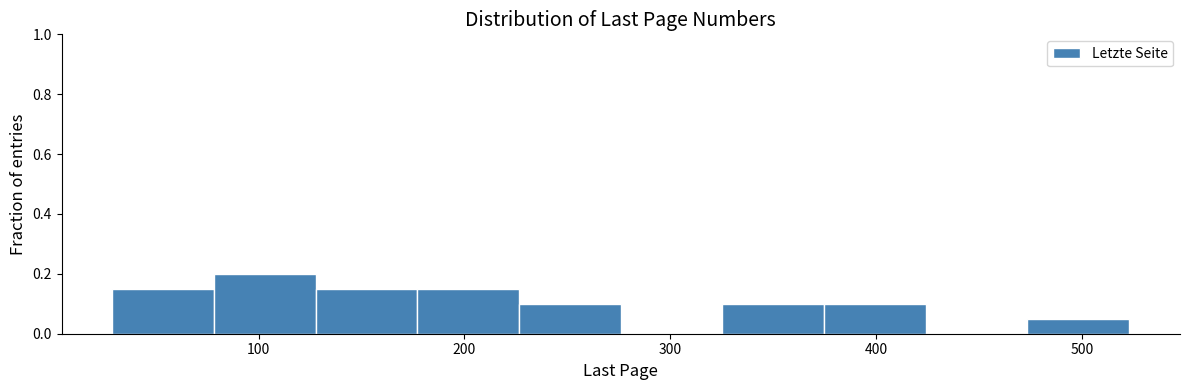

Reading left to right, transcribe this chart: for each bar, give the range it covers on the x-axis and its height. Neither the bar edges nor the heights are printed on the chart, so give them approximately, as read against the axes.

30 to 80: 0.16
80 to 130: 0.20
130 to 180: 0.16
180 to 230: 0.16
230 to 280: 0.10
280 to 330: 0
330 to 370: 0.10
370 to 420: 0.10
420 to 470: 0
470 to 520: 0.06